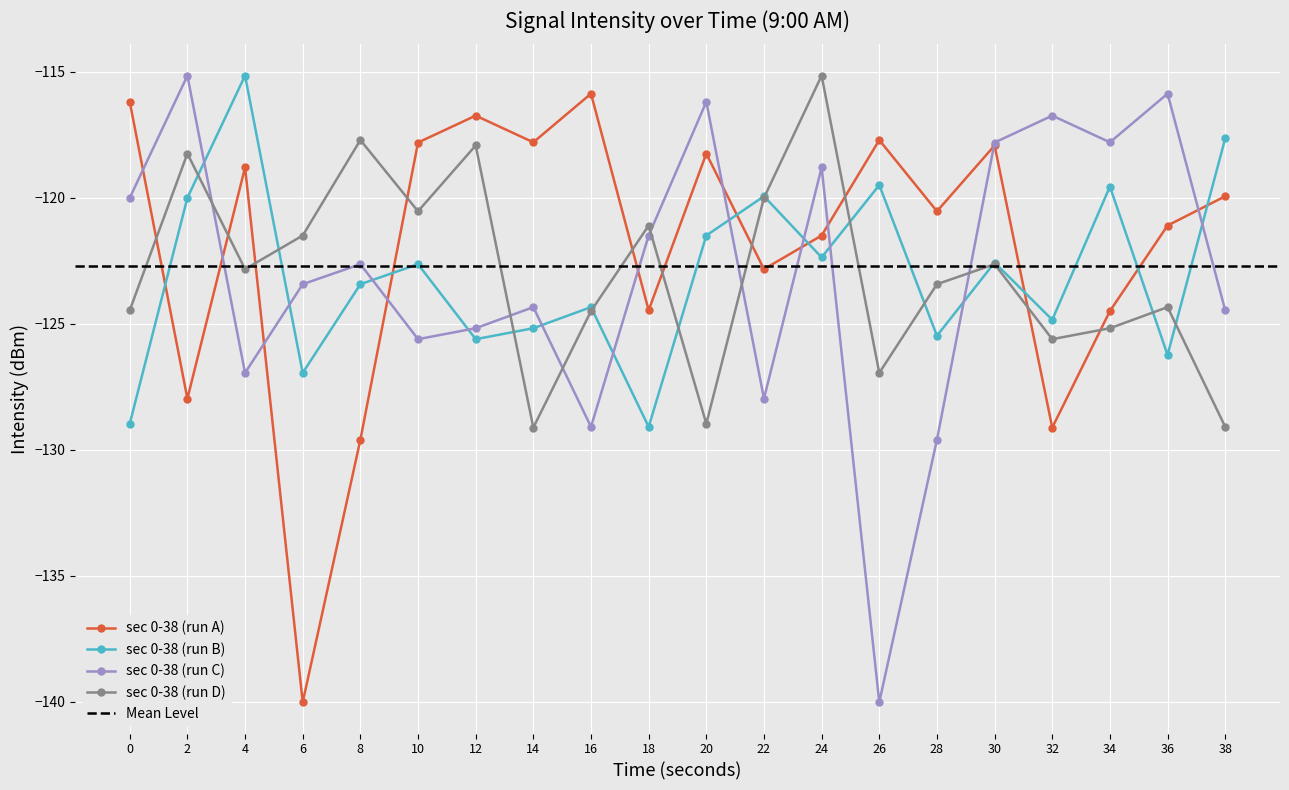

At which category is the sum across all series the highest?

24